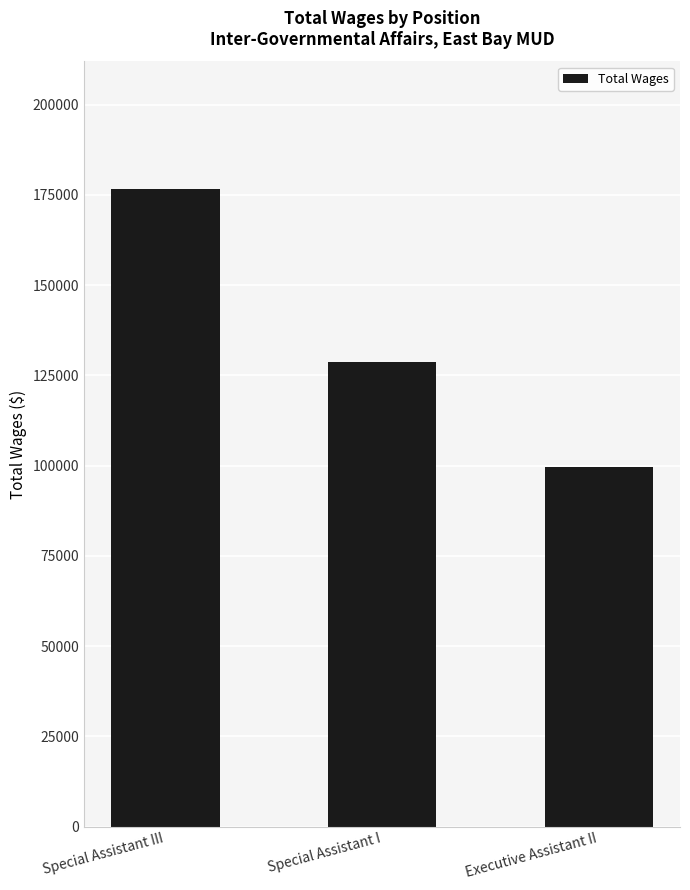

Does the chart contain any negative values?

No